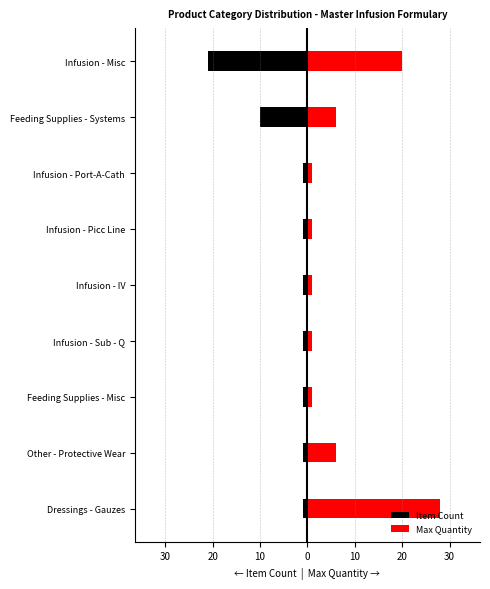

Reading right to left, list all the values displayed in this chart.

Item Count: -21	-10	-1	-1	-1	-1	-1	-1	-1
Max Quantity: 20	6	1	1	1	1	1	6	28